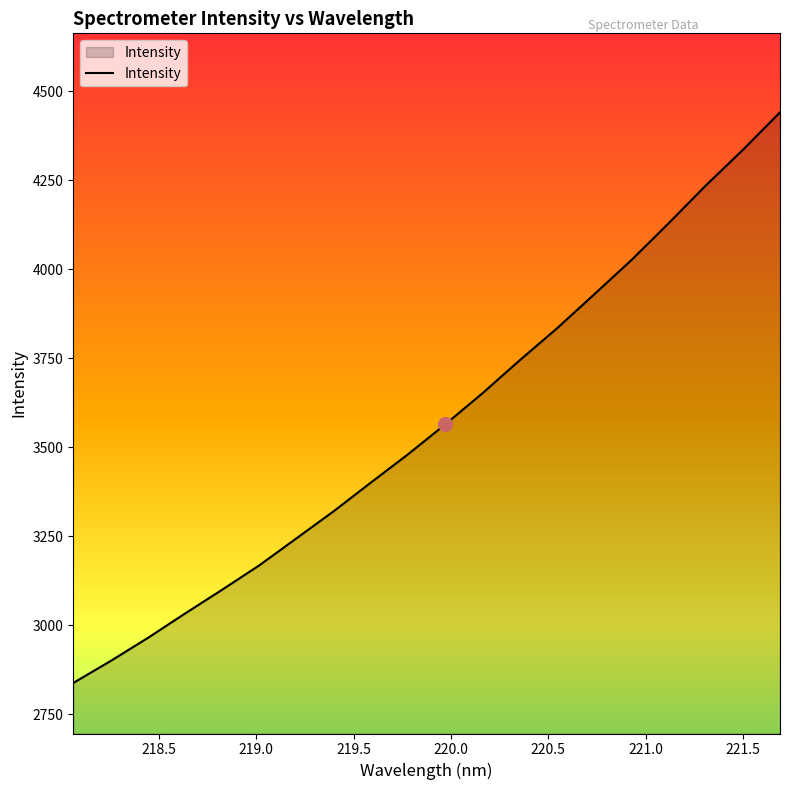

How many lines are shown in the chart?

1